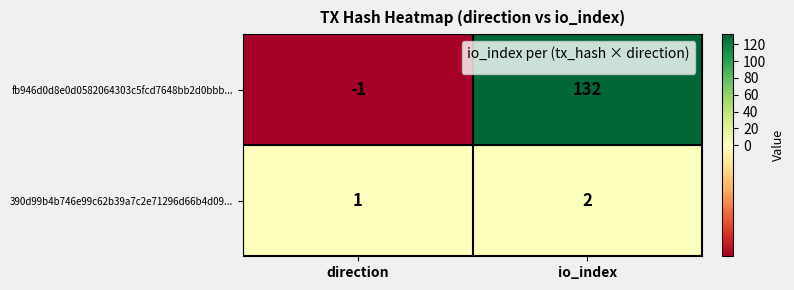

At how many categories does at least one series exceed 115?

1